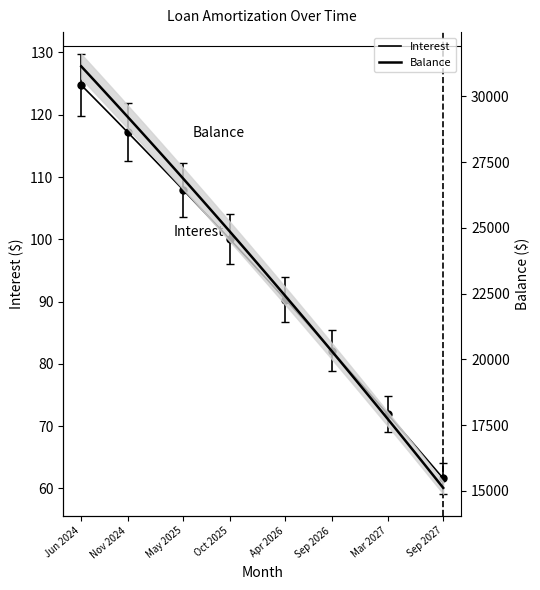

True or false: Balance and Interest intersect in this chart.

False